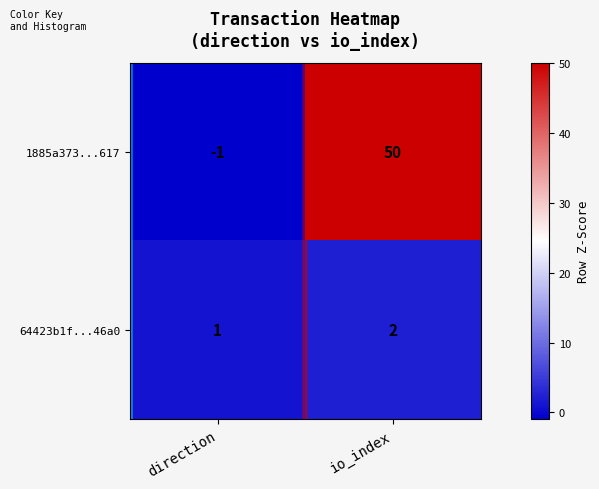

Between direction and io_index, which series saw the biggest shift?

1885a373...617